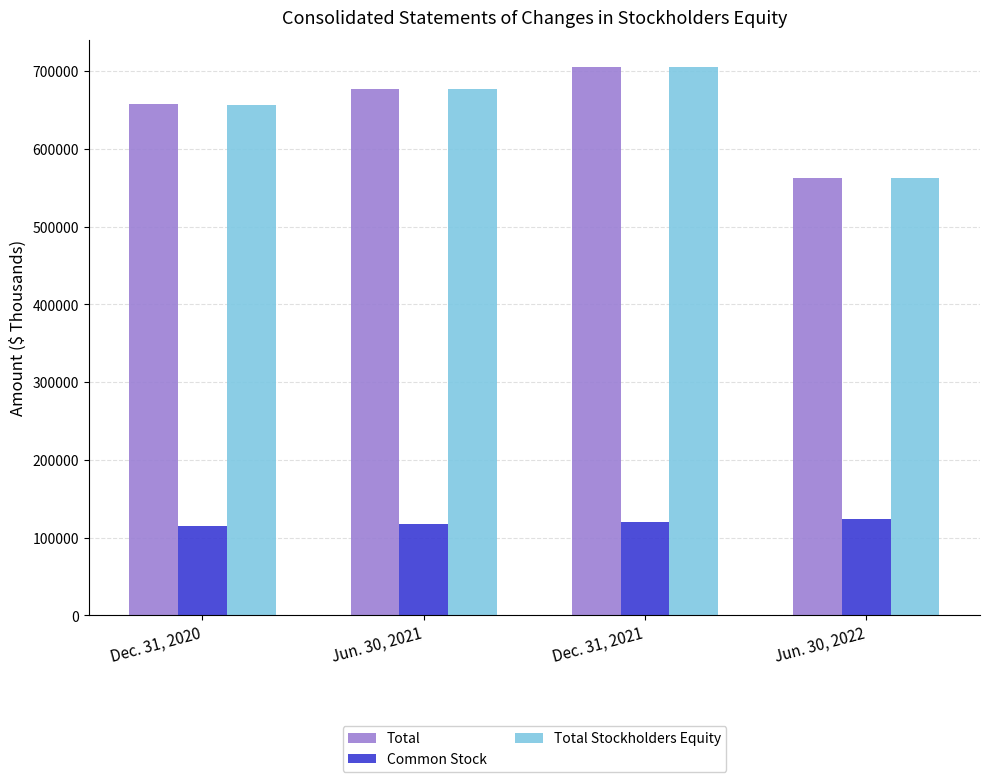

How many groups of bars are there?

4